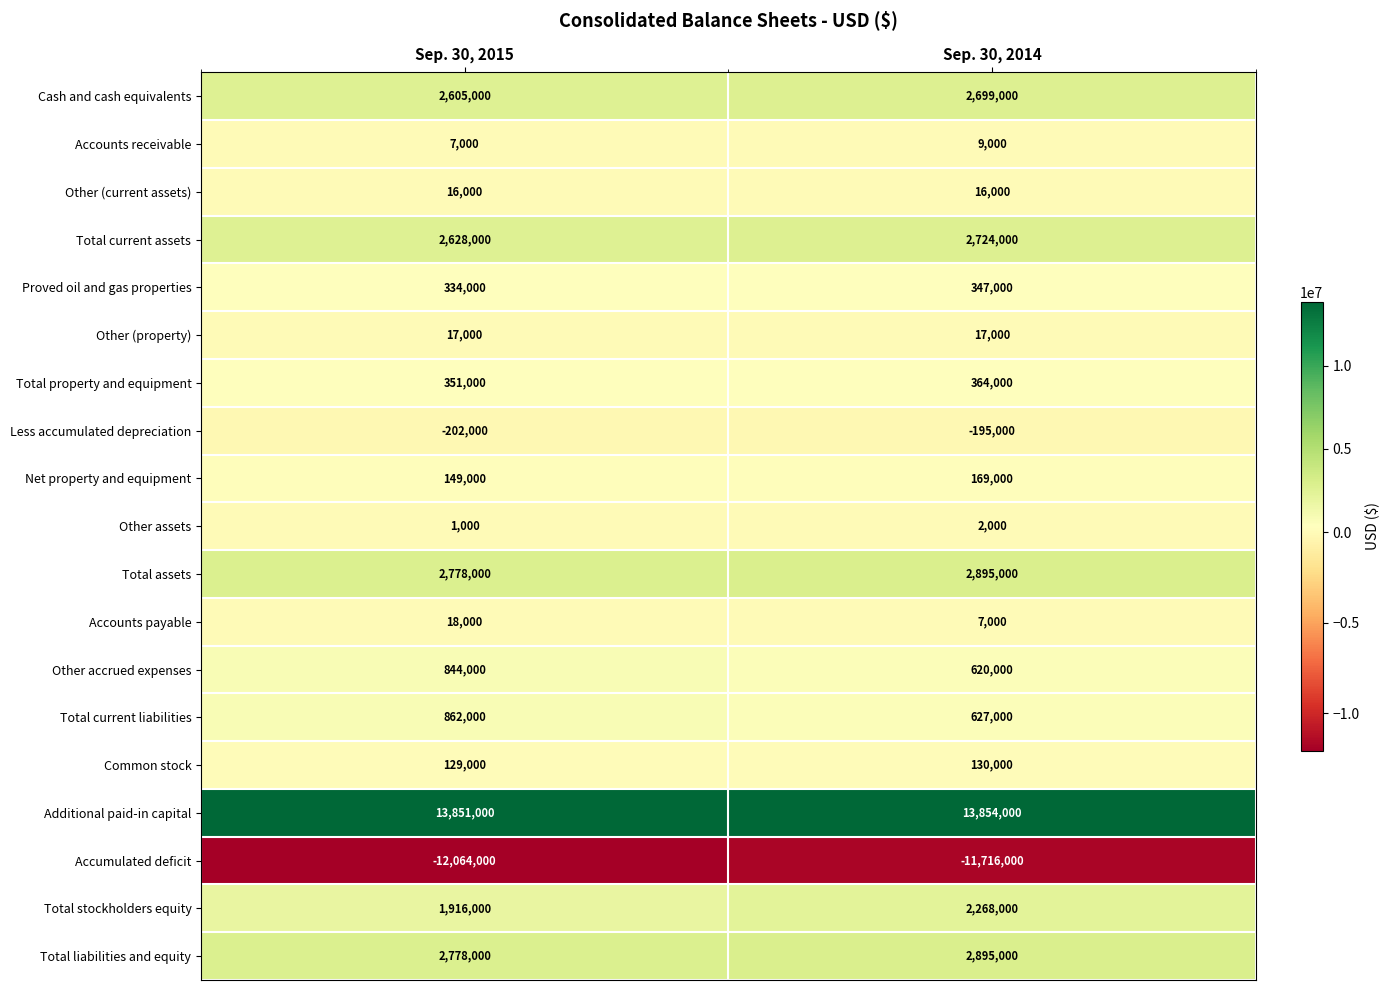

At which label is Total property and equipment closest to 357500?

Sep. 30, 2015